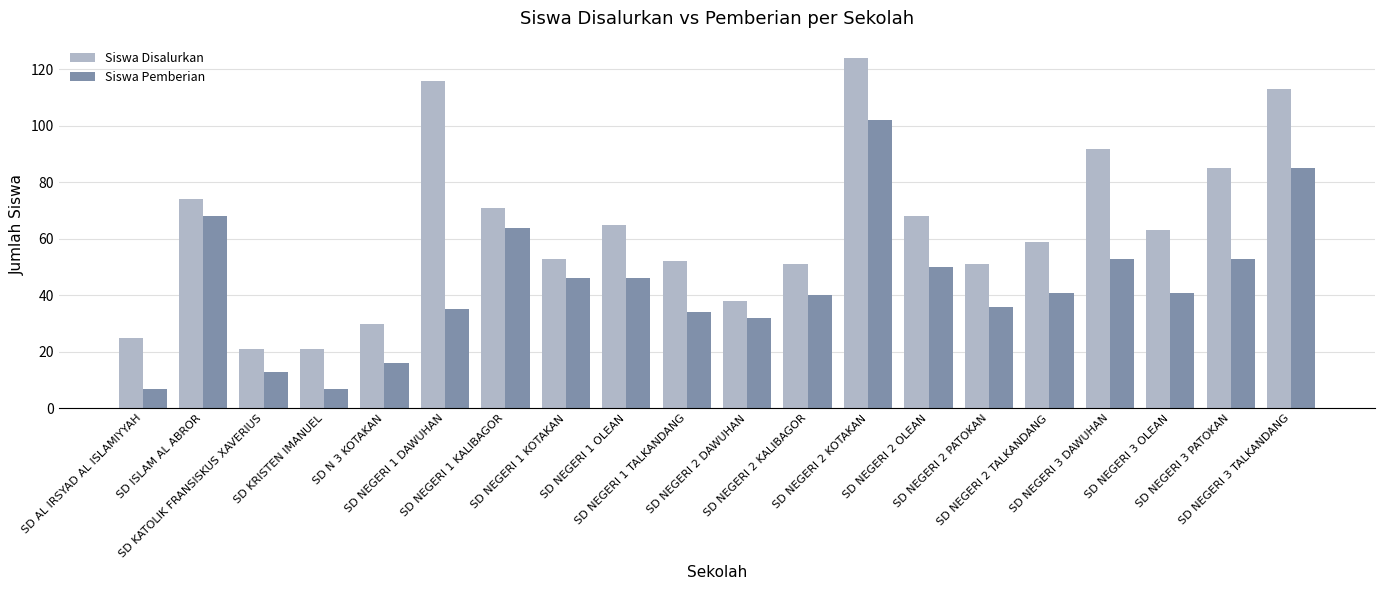

What is the lowest value of the Siswa Pemberian series?

7